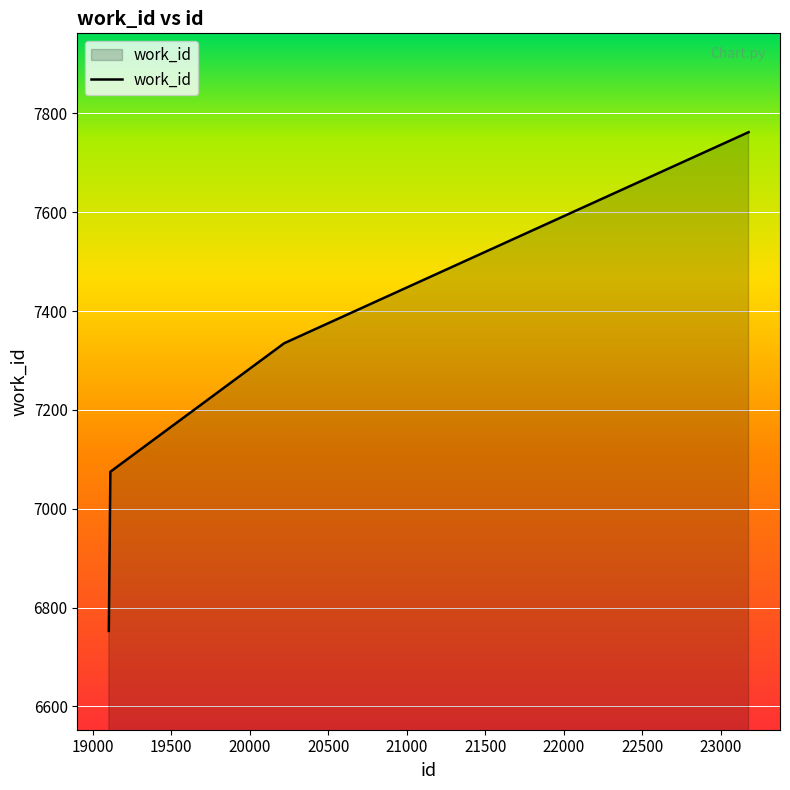

What is the difference between the second highest and minimum values?

582